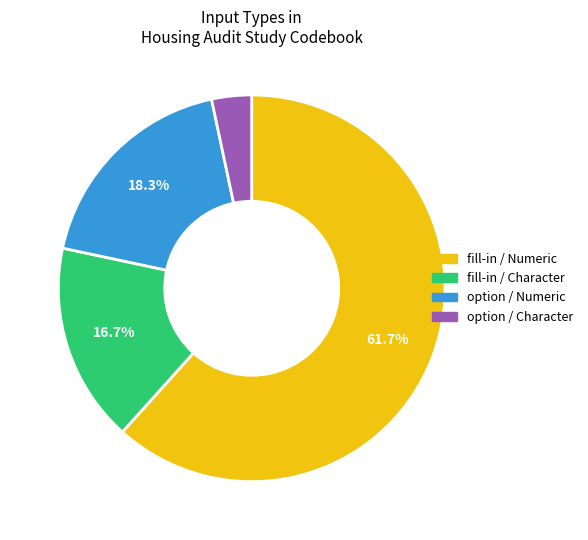

Is there any slice that represents more than half of the pie?

Yes